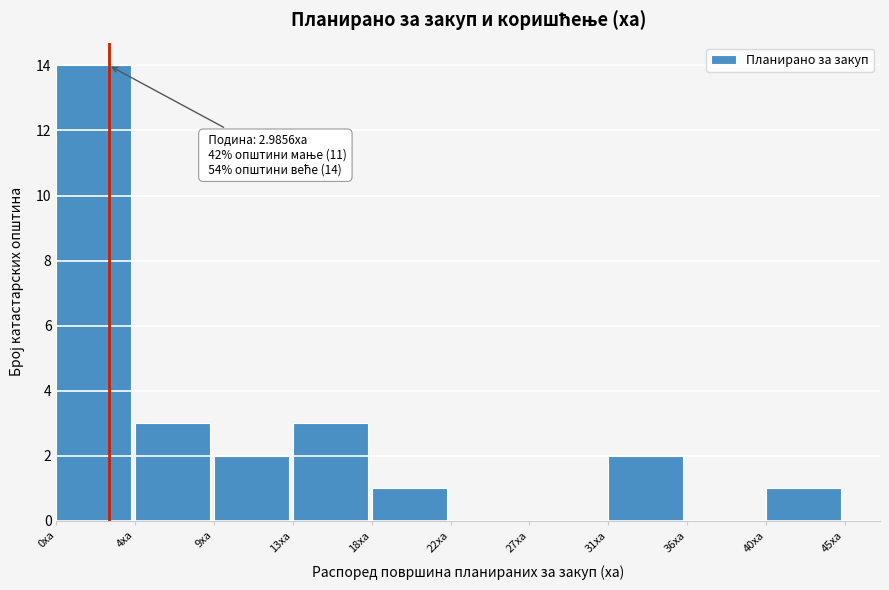

Reading left to right, extract all data points from this chart.

0ха=14	4ха=3	9ха=2	13ха=3	18ха=1	22ха=0	27ха=0	31ха=2	36ха=0	40ха=1